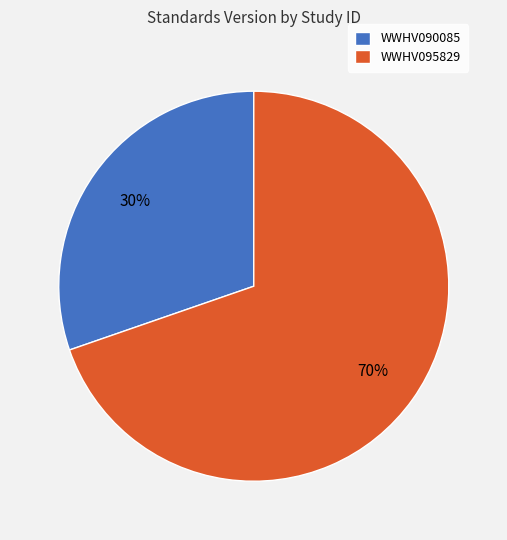

What is the largest slice in the pie chart?

WWHV095829